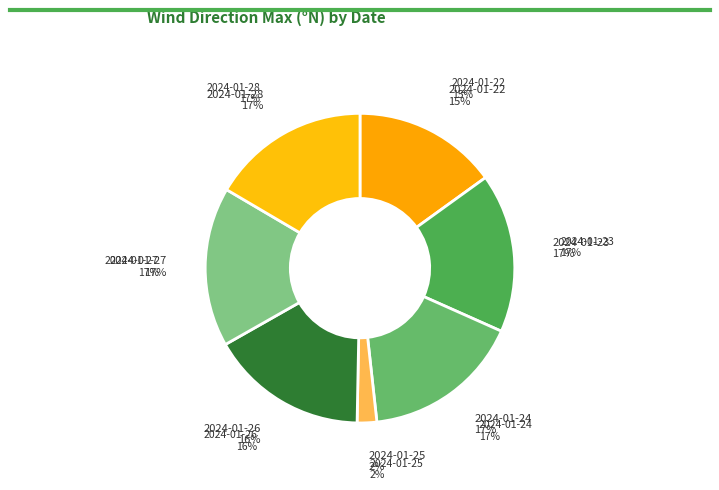

Combined, do 2024-01-28 and 2024-01-26 account for over 50%?

No